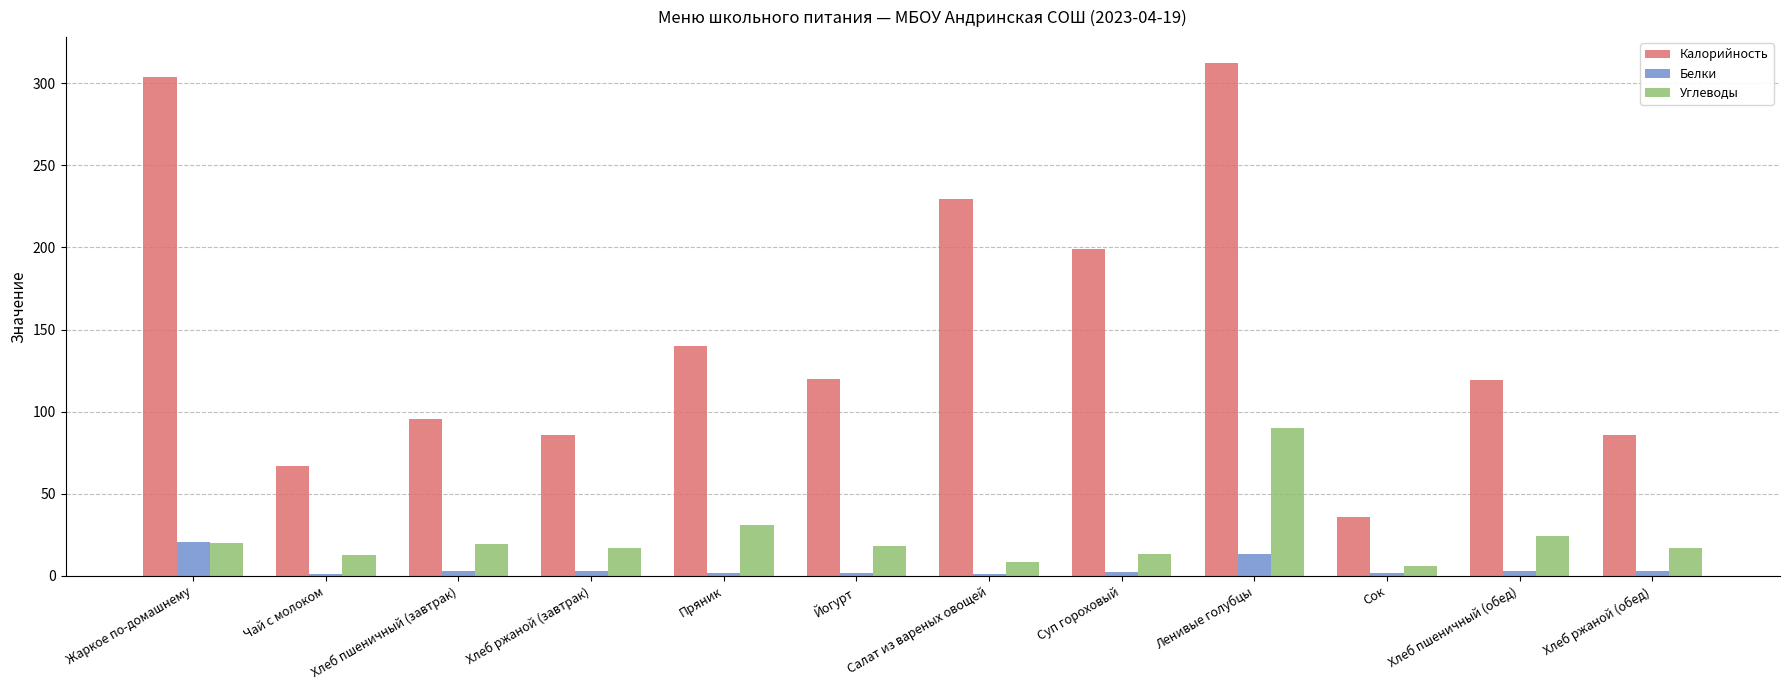

Which series has the largest range (max minus min)?

Калорийность